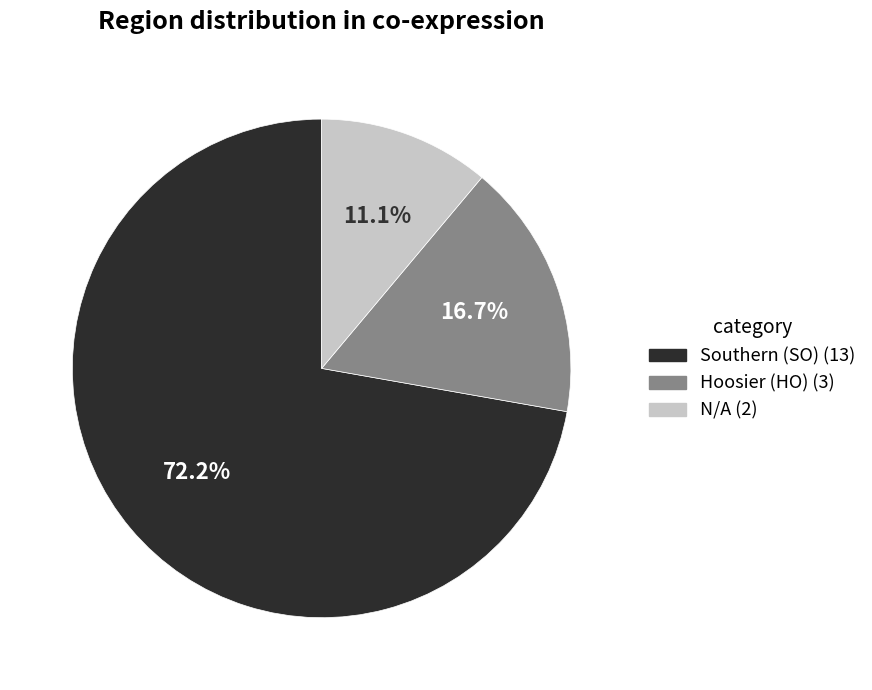

Is the sum of Hoosier (HO) and Southern (SO) greater than half?

Yes